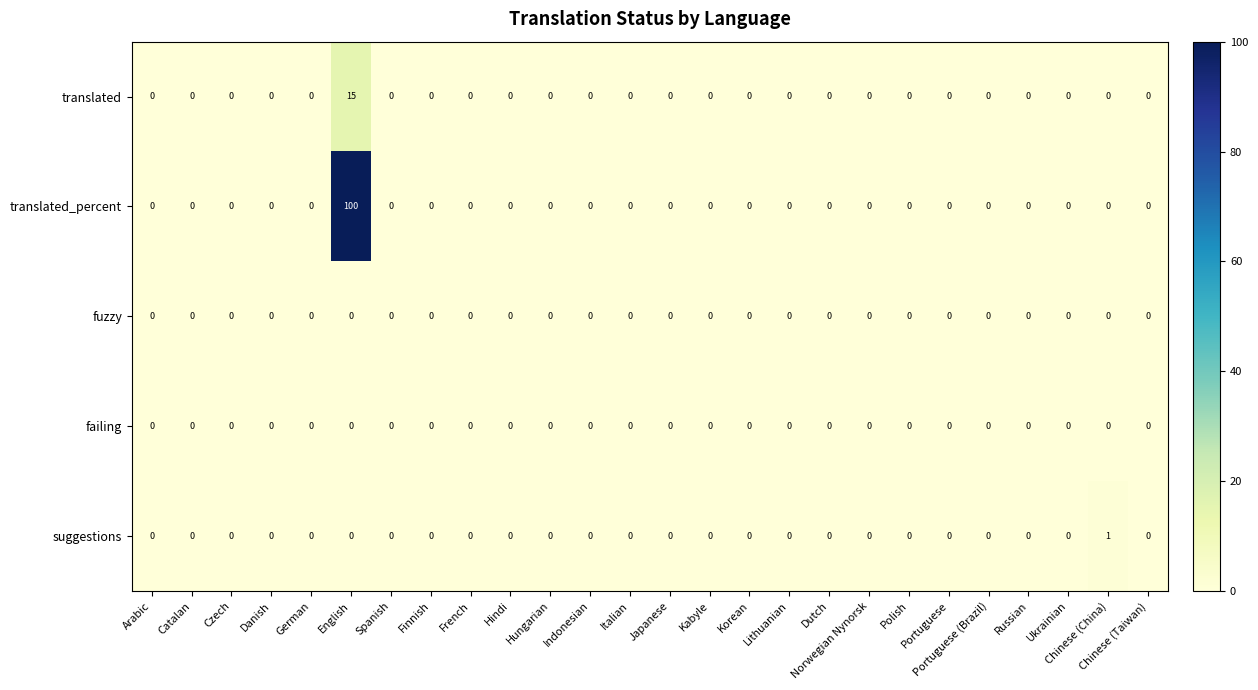

Count the number of data series in this chart.

5